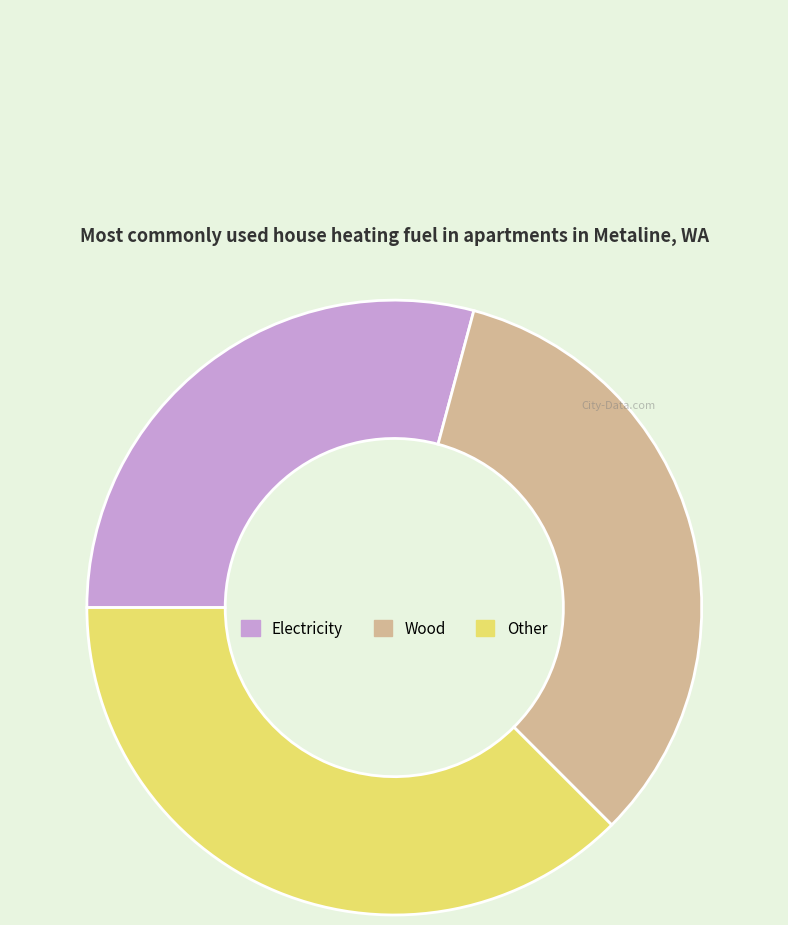

Is there any slice that represents more than half of the pie?

No